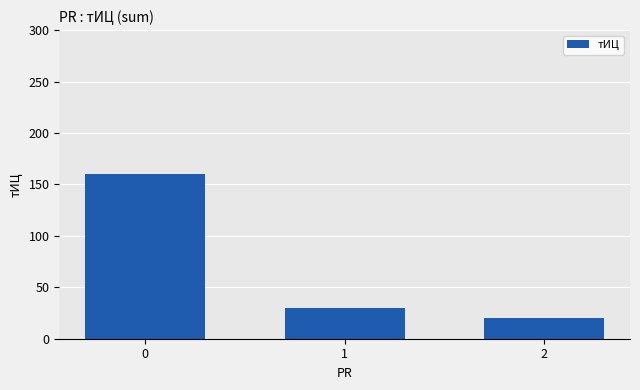

Reading left to right, list all the values displayed in this chart.

0=160	1=30	2=20